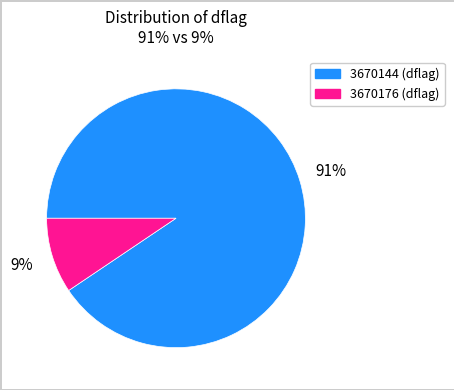

Which category has the smallest portion of the pie?

3670176